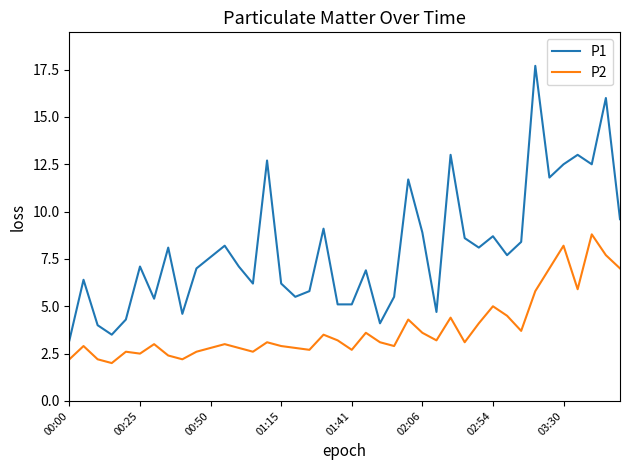

List the series in order of their overall mean, lowest first.

P2, P1